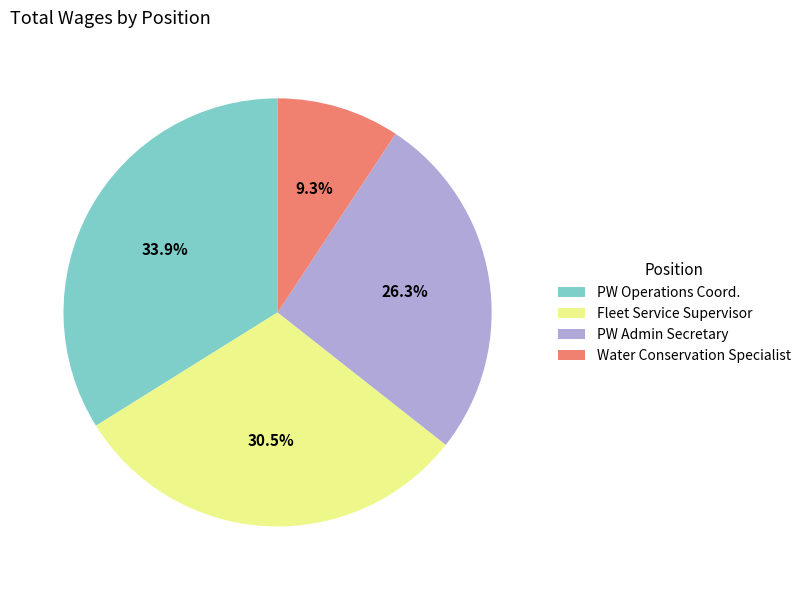

How much of the chart is everything except PW Operations Coord.?

66.1%